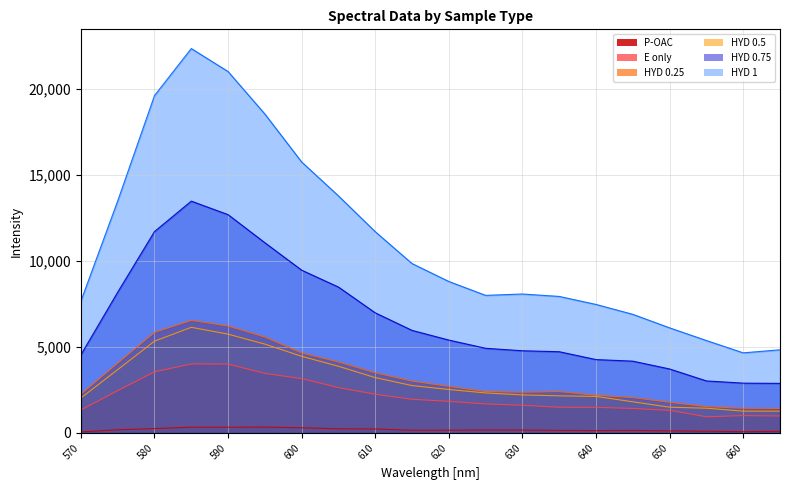

Does the chart display data point markers on the line(s)?

No